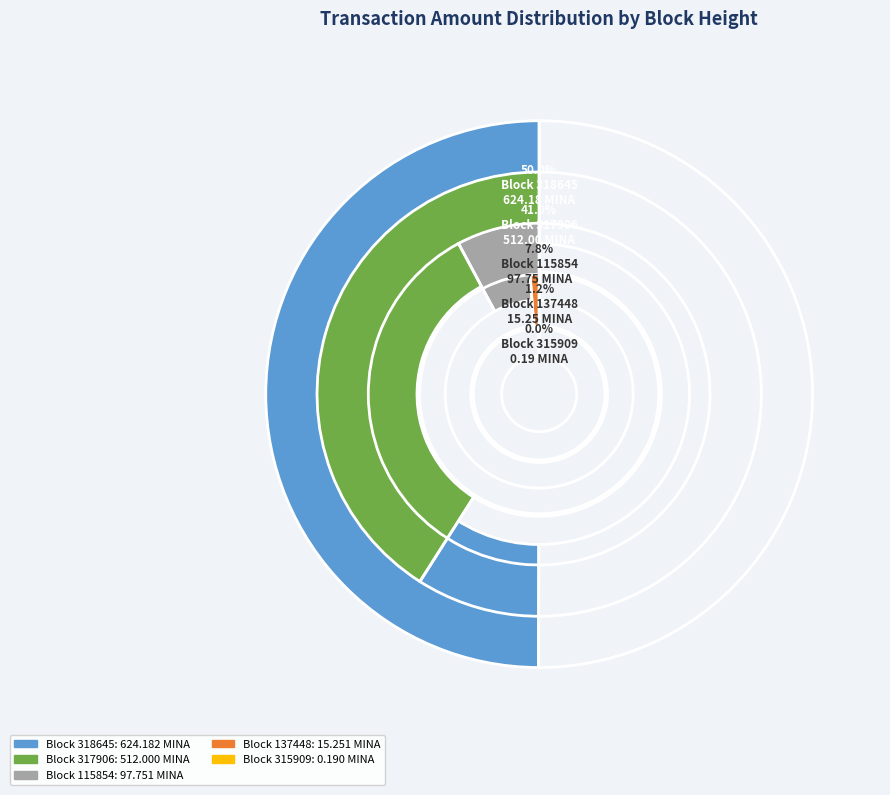

Rank the categories by value from highest to lowest.

318645, 317906, 115854, 137448, 315909